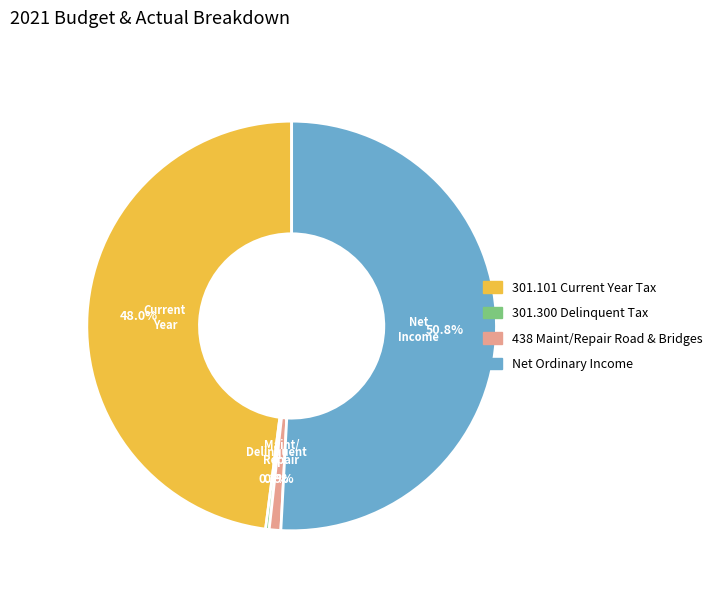

To the nearest percent, what portion does Net Ordinary Income represent?

51%